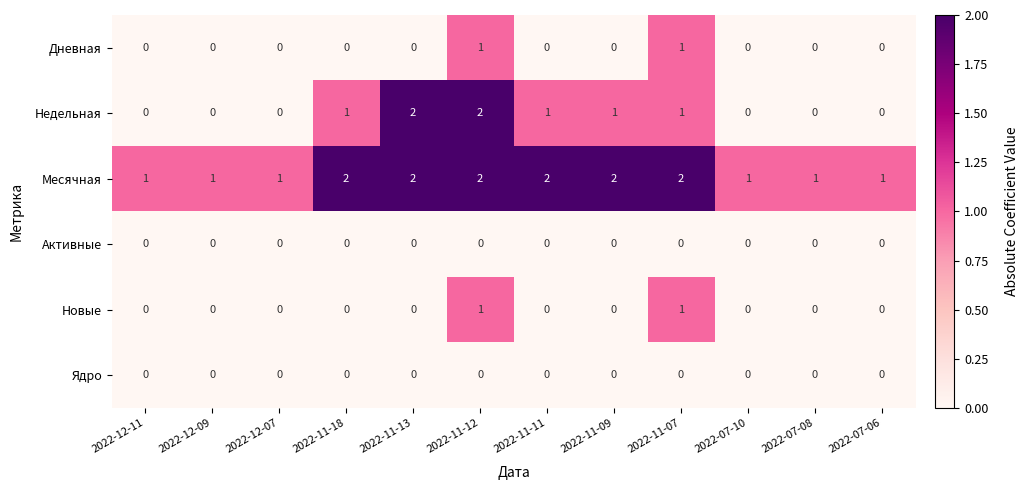

At which category is the sum across all series the highest?

2022-11-12